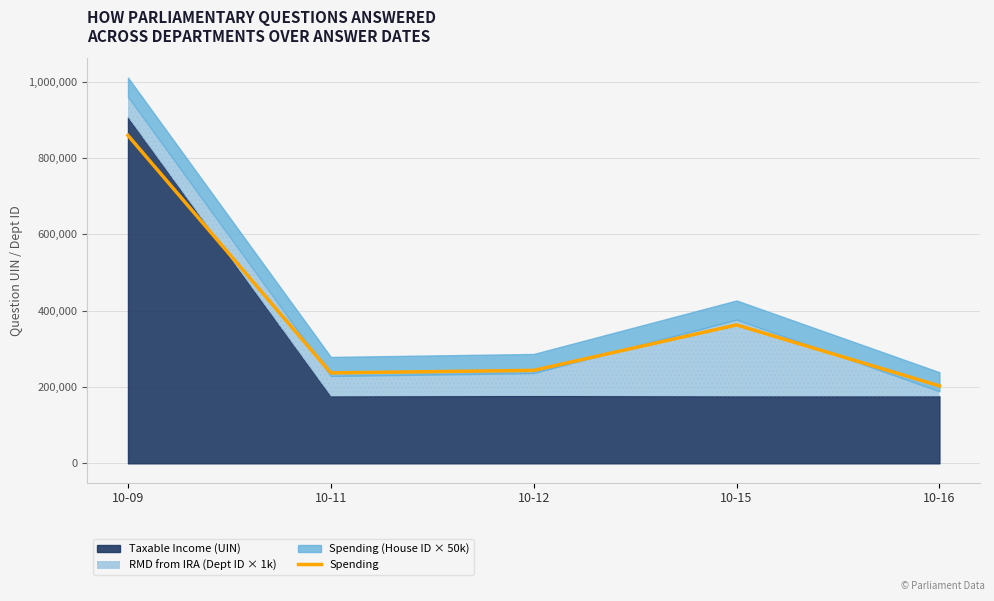

Where is the first local minimum?

10-11